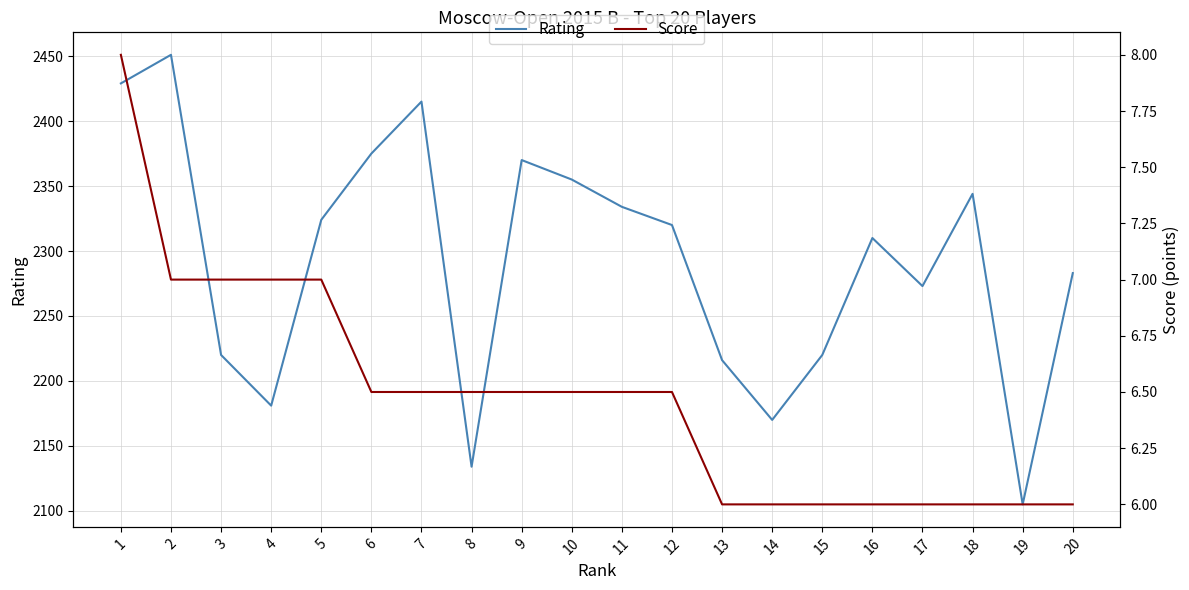

Rank the series at 11 from lowest to highest value.

Score, Rating